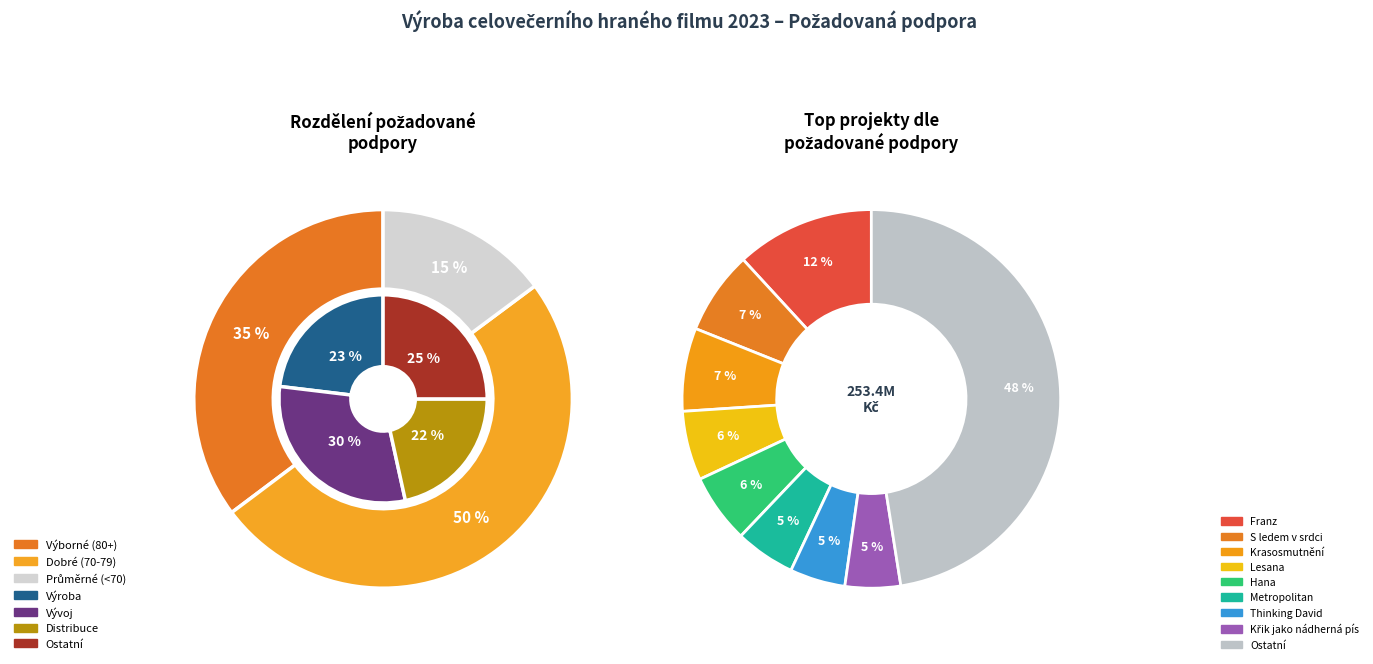

What is the change in value from Lesana to Thinking David?

-3000000